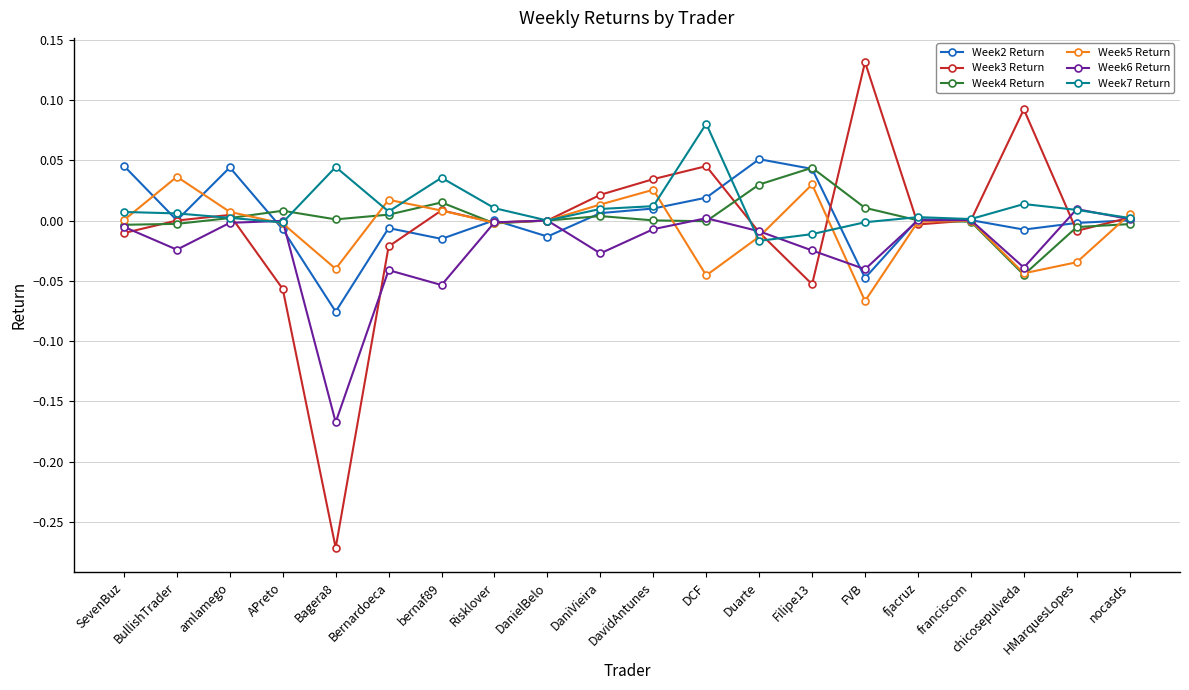

Which series has the largest range (max minus min)?

Week3 Return